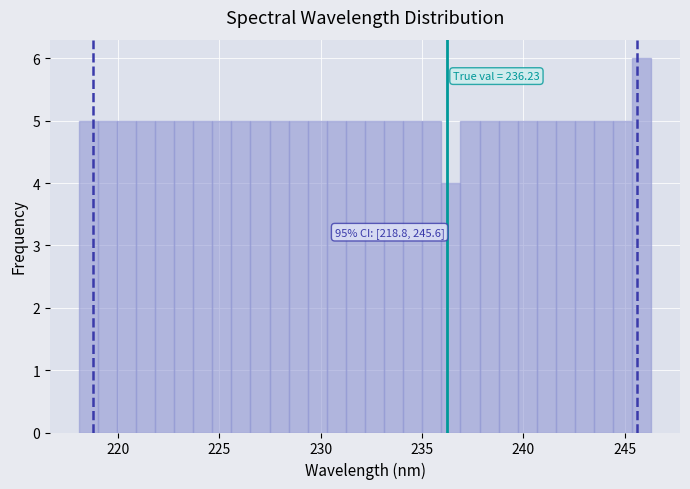

Around what value on the x-axis is the tallest bar? Give the approximate position of its centre, as read against the axis.

246.0